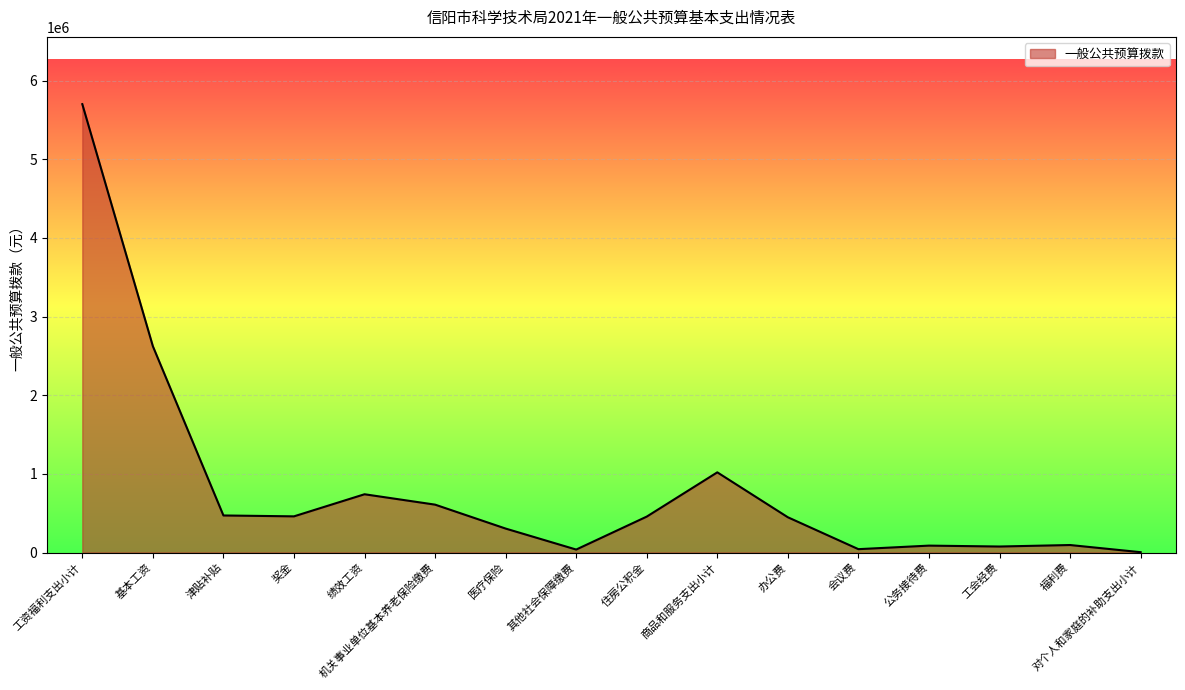

How many lines are shown in the chart?

1